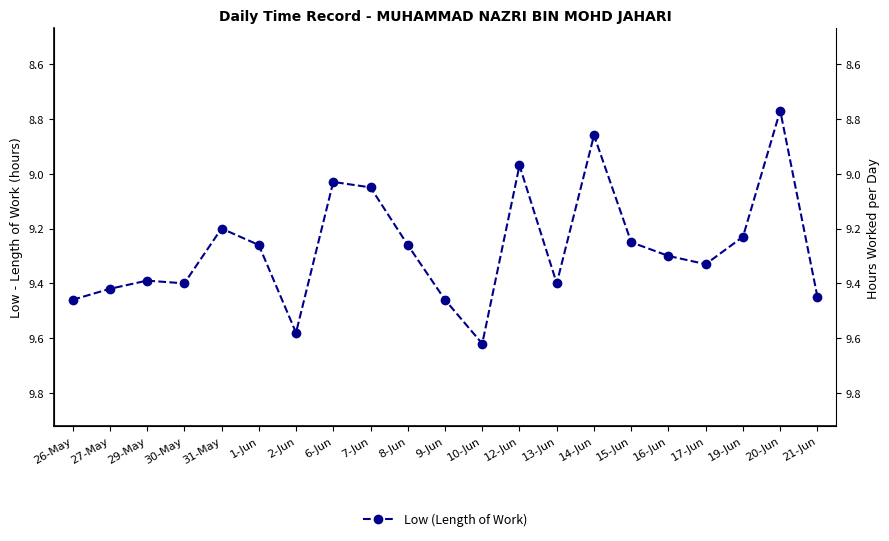

How many lines are shown in the chart?

1